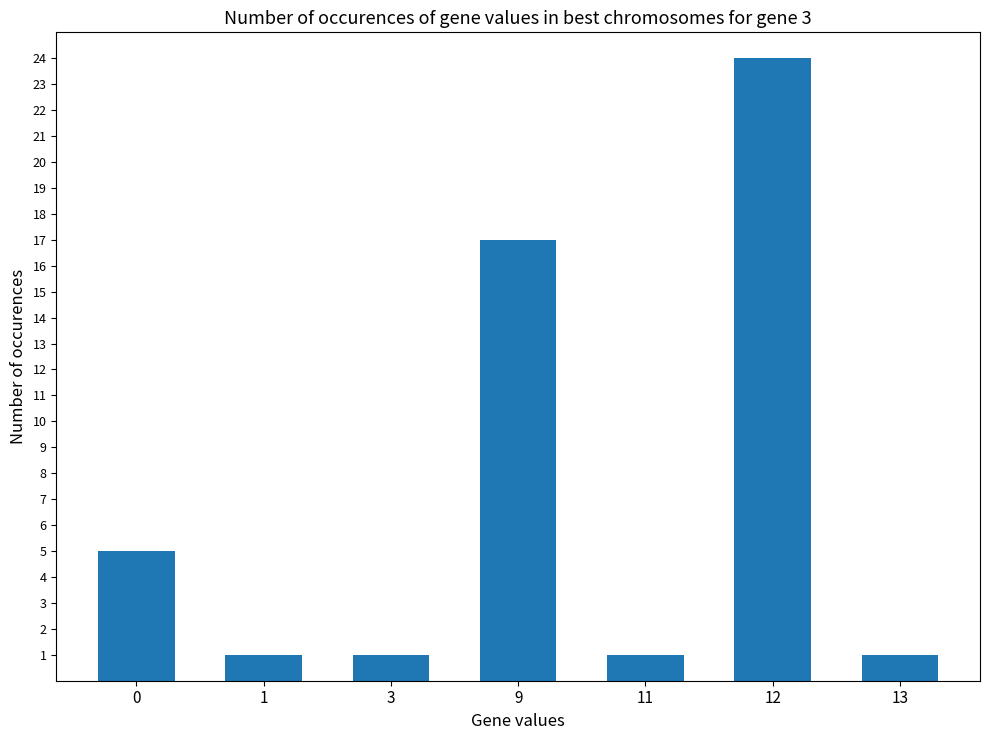

Reading left to right, what are all the values shown in this chart?

5	1	1	17	1	24	1